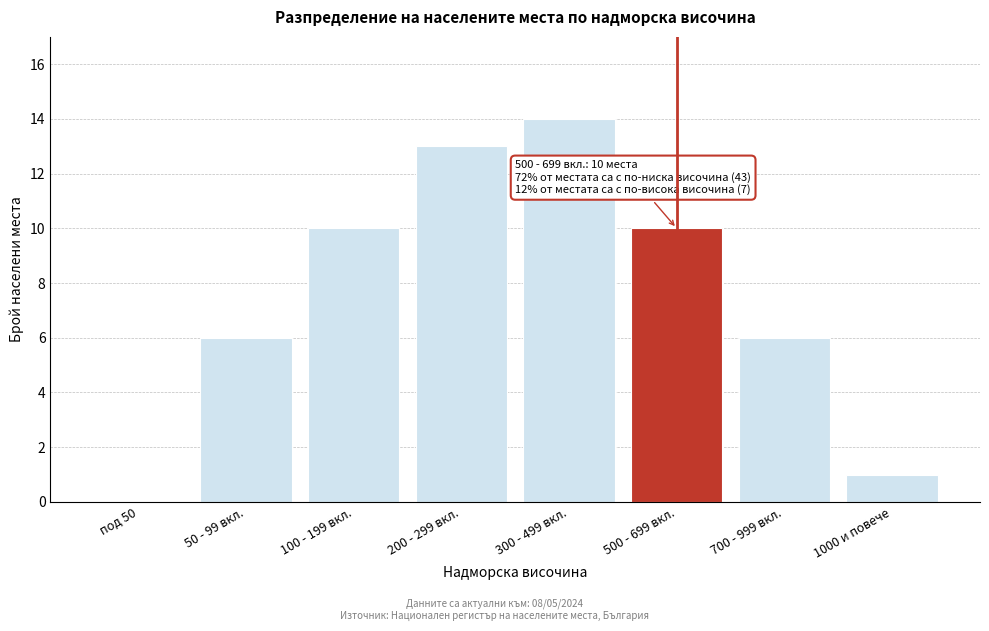

Reading left to right, list all the values displayed in this chart.

под 50=0	50 - 99 вкл.=6	100 - 199 вкл.=10	200 - 299 вкл.=13	300 - 499 вкл.=14	500 - 699 вкл.=10	700 - 999 вкл.=6	1000 и повече=1